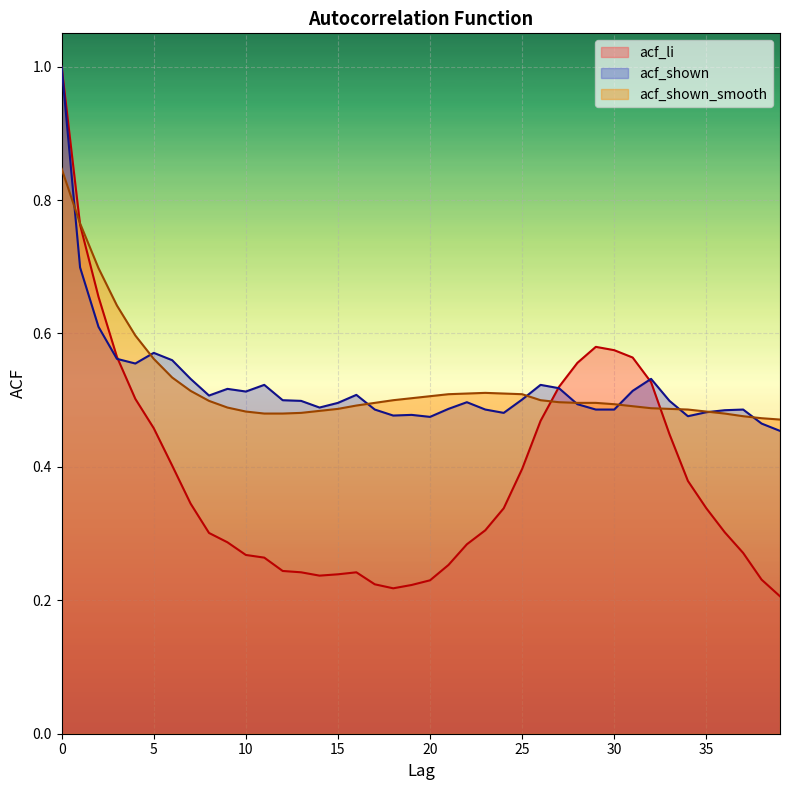

At how many categories does at least one series exceed 0?

40